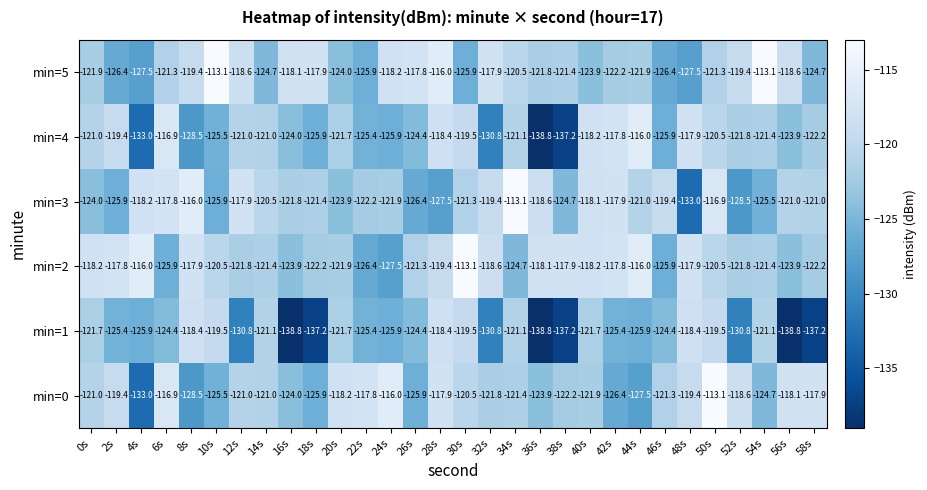

What is the sum of the min=3 values at 54s and 34s?

-238.6